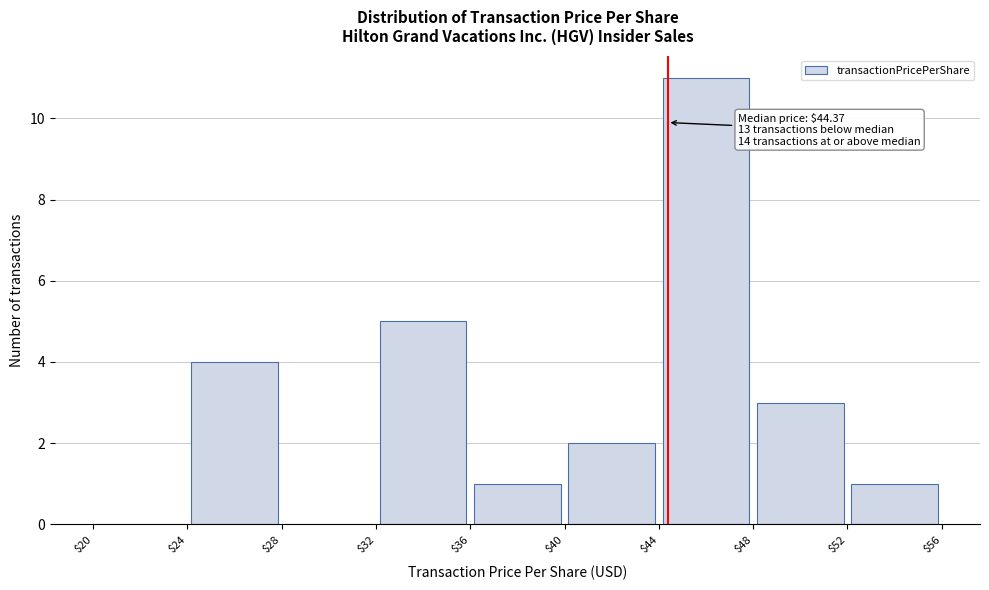

Over which range of the x-axis is the bar tallest?

$44 to $48